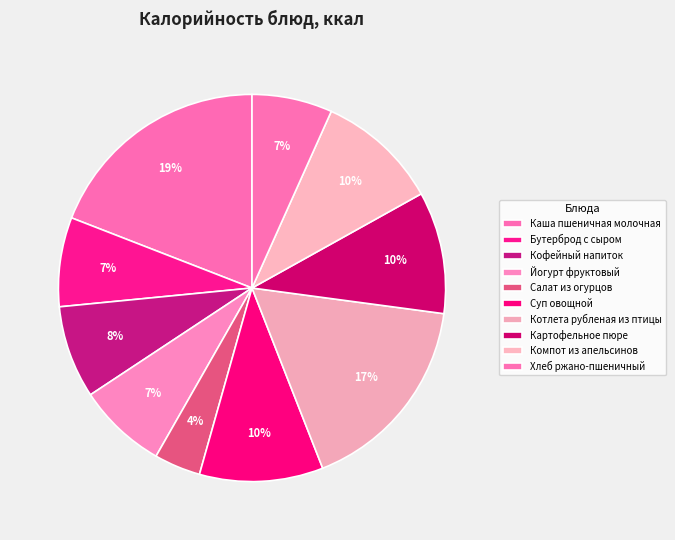

Which slice is the largest?

Каша пшеничная молочная